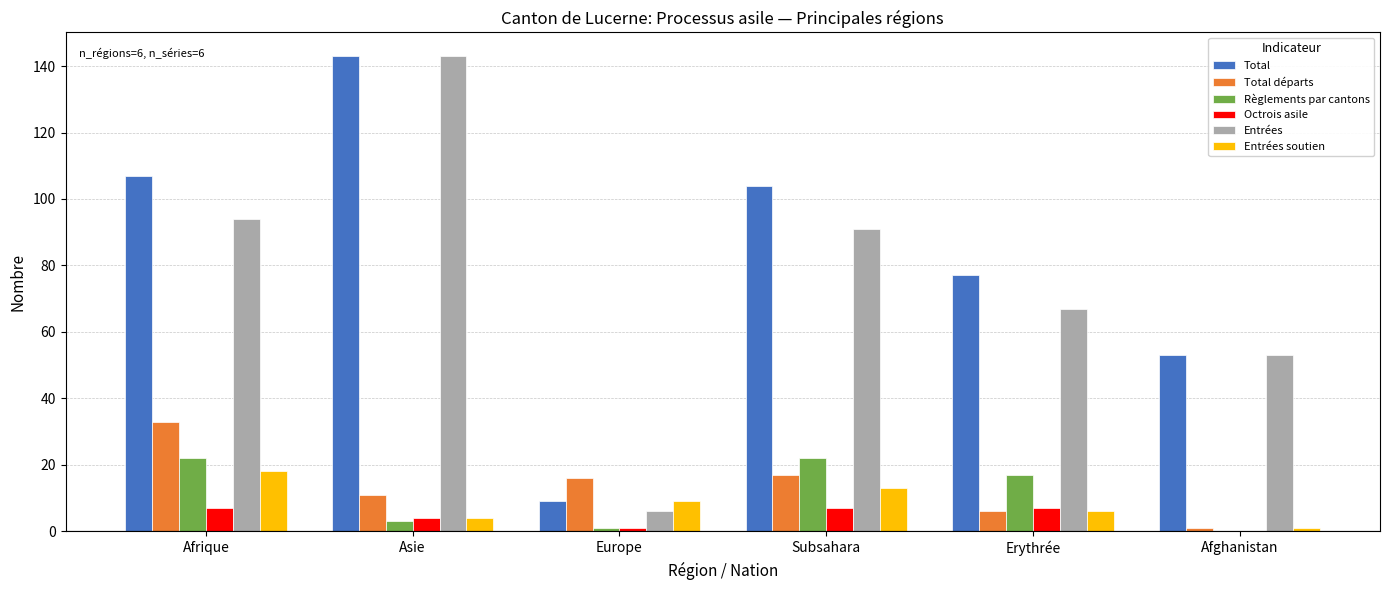

The value of Total départs at Europe is 25. True or false?

False